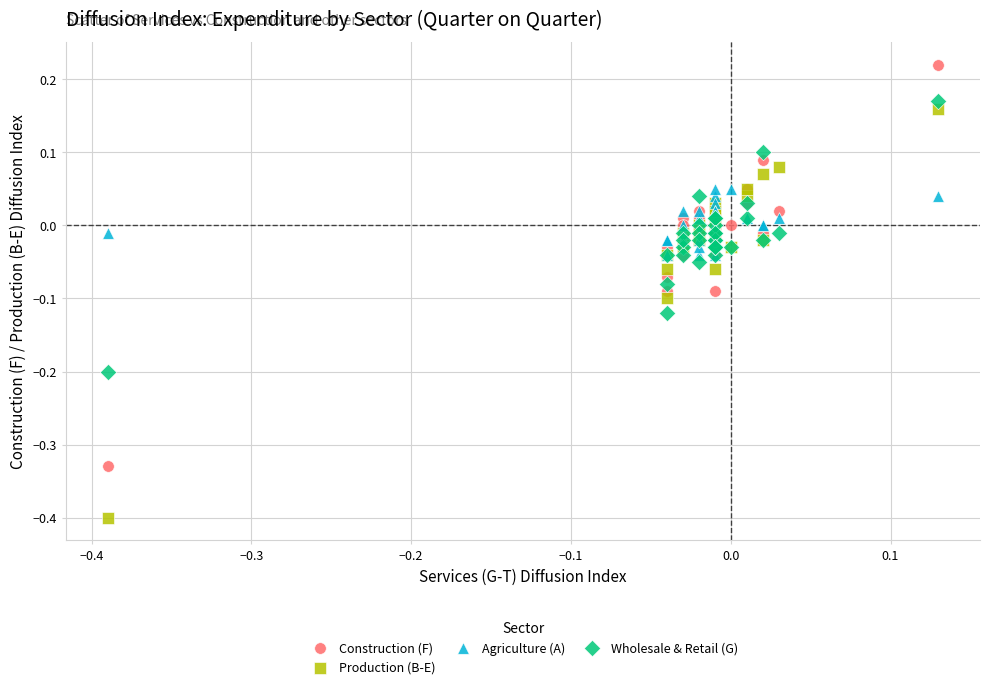

Which series contains the highest Y value?

Construction (F)